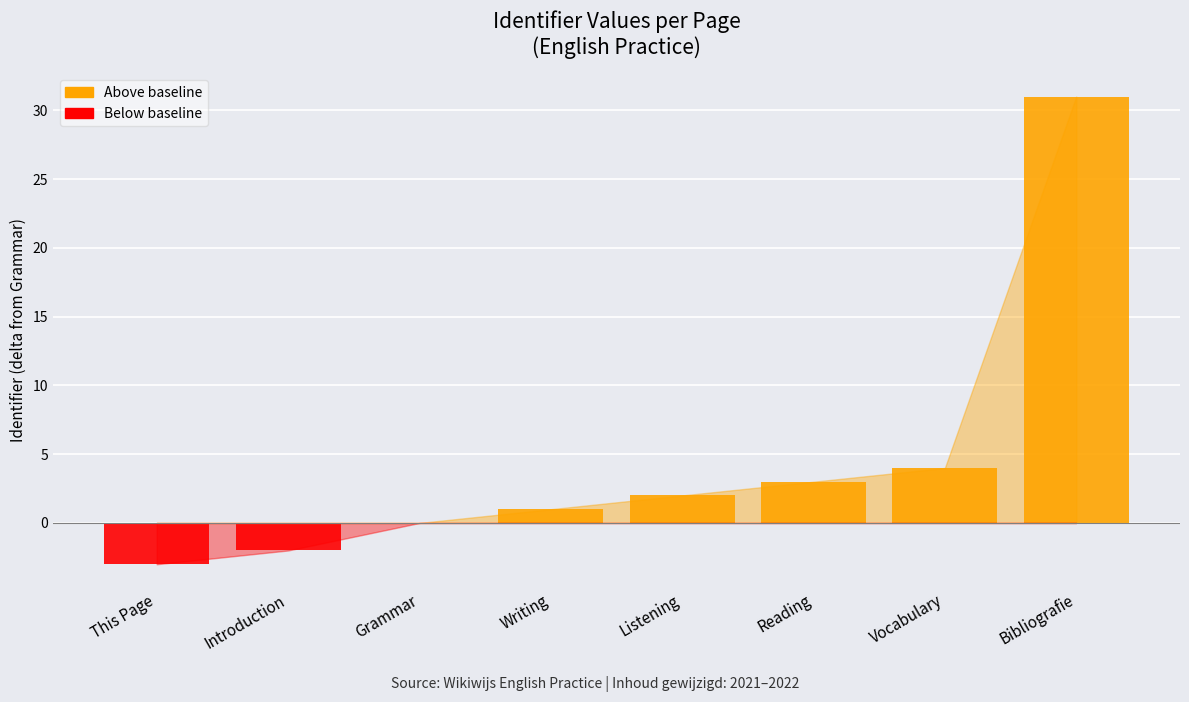

Which category has the lowest value in the Below baseline series?

This Page